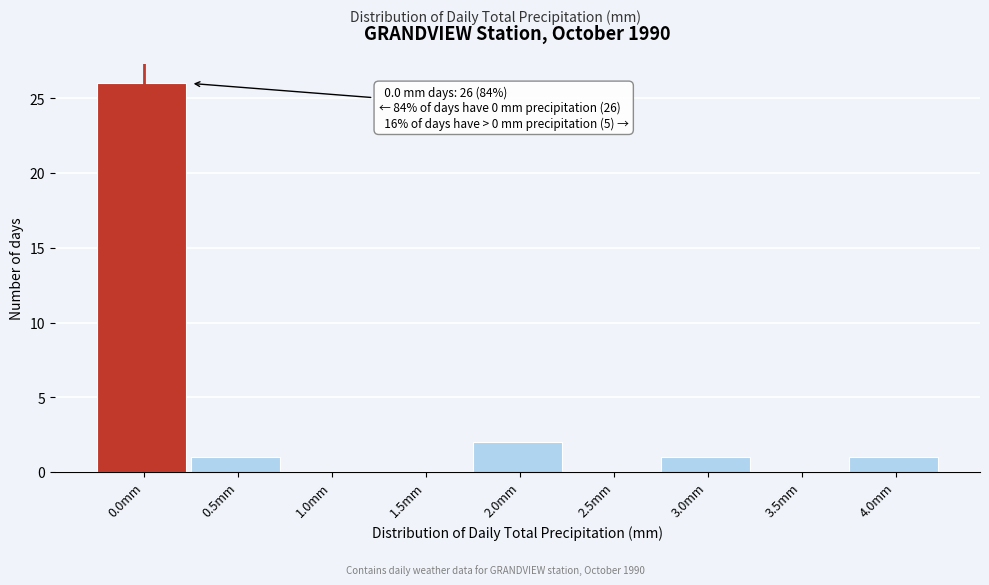

Reading left to right, transcribe all the data shown in this chart.

0.0mm=26	0.5mm=1	1.0mm=0	1.5mm=0	2.0mm=2	2.5mm=0	3.0mm=1	3.5mm=0	4.0mm=1